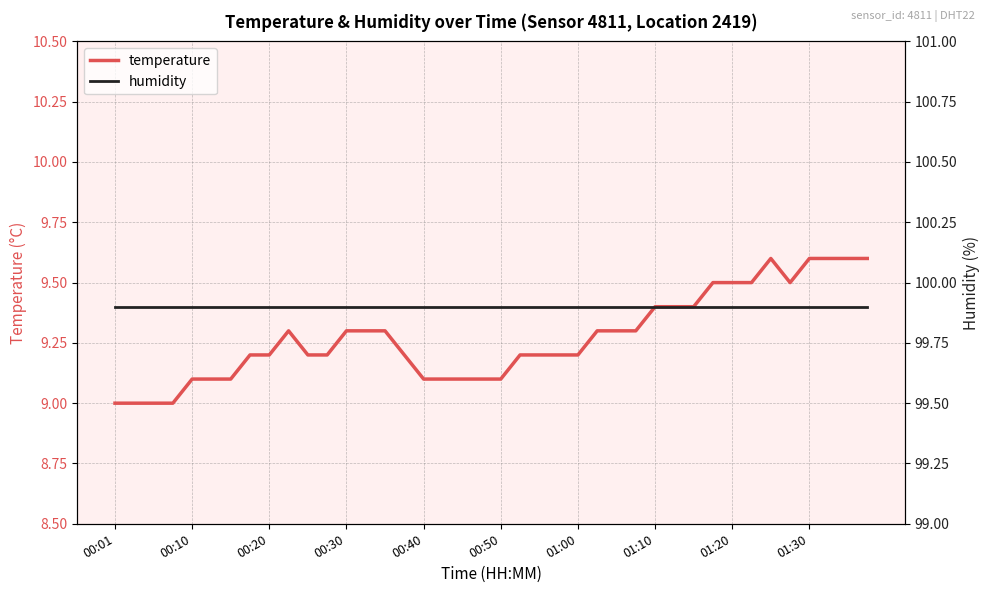

What is the lowest value of the temperature series?

9.0